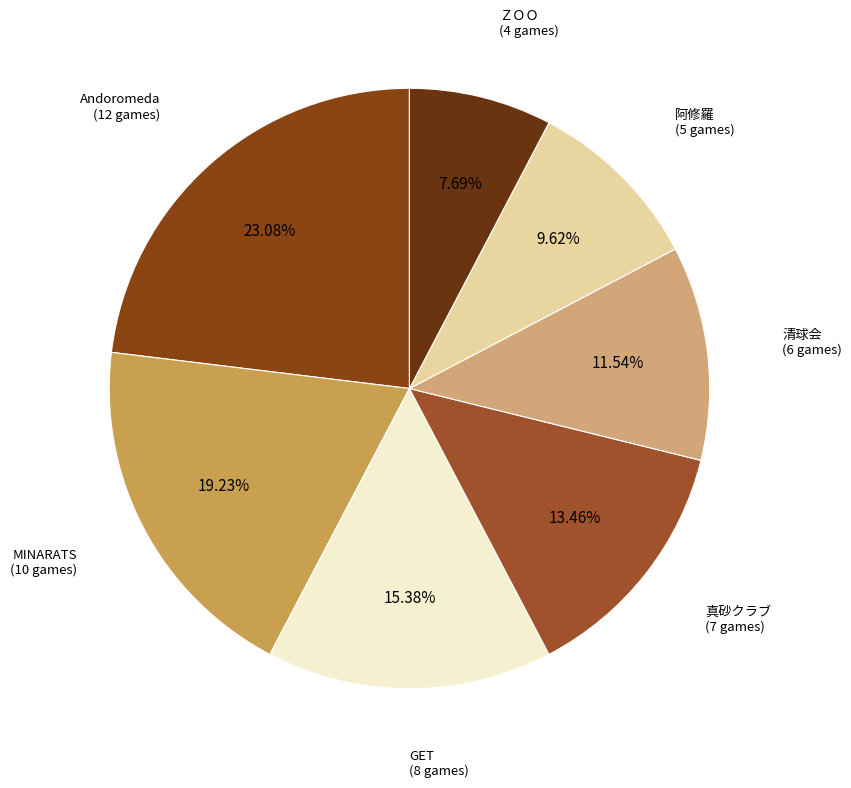

Which category has the biggest portion of the pie?

Andoromeda